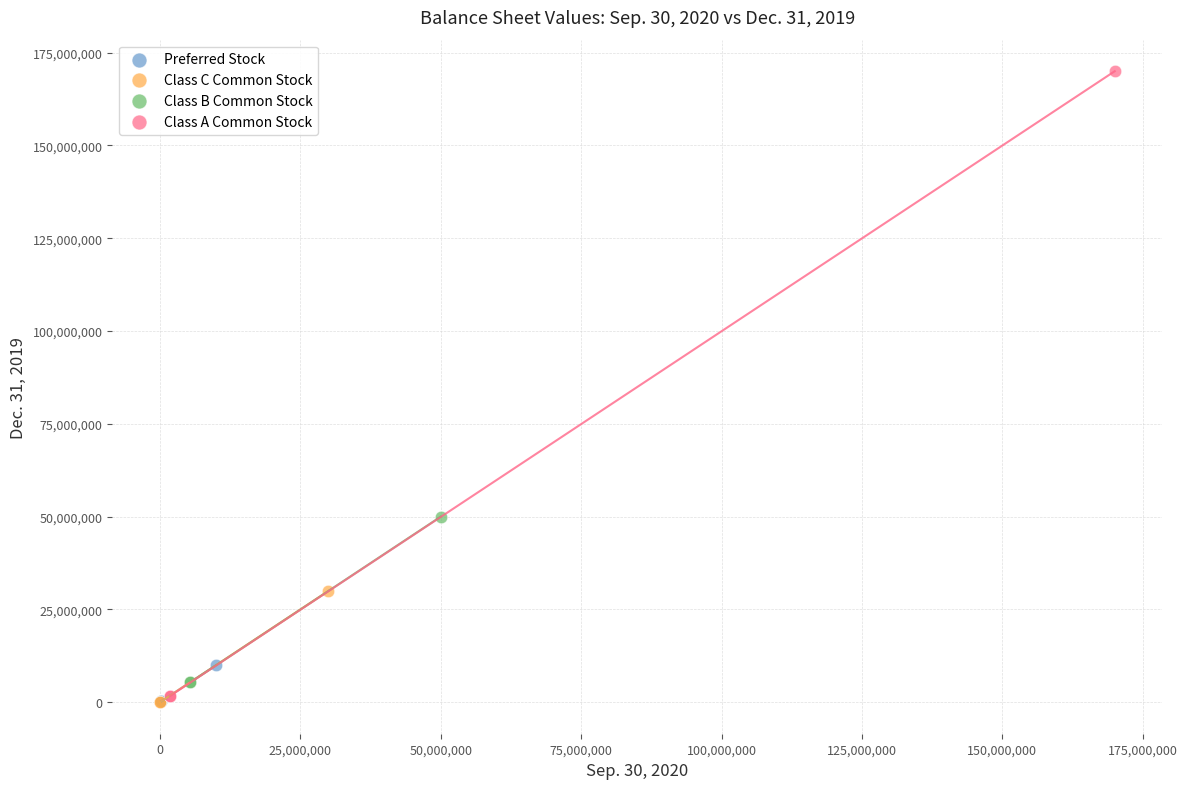

Which series reaches the maximum Y coordinate?

Class A Common Stock